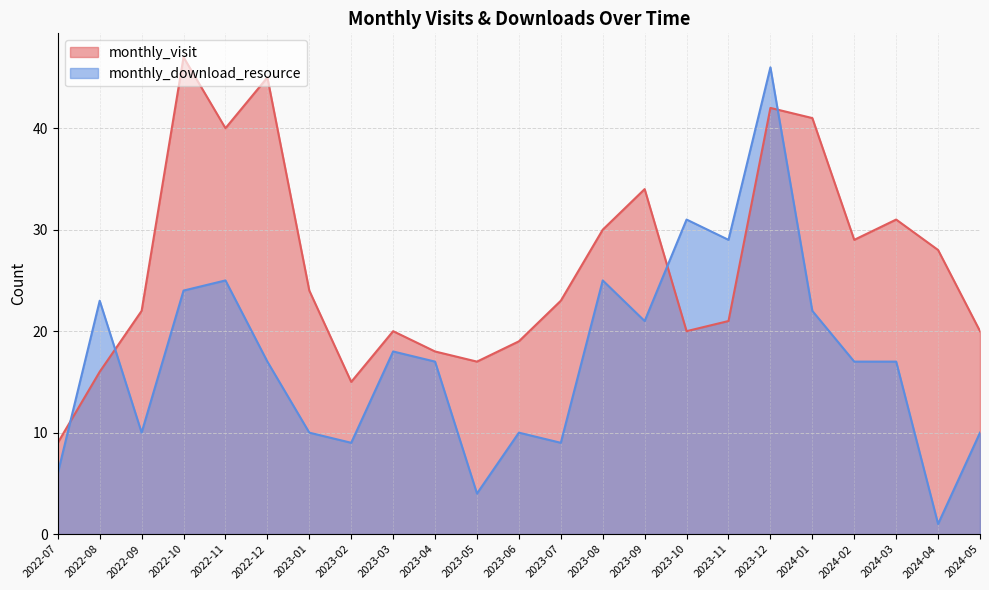

How many intersections are there between monthly_visit and monthly_download_resource?

4